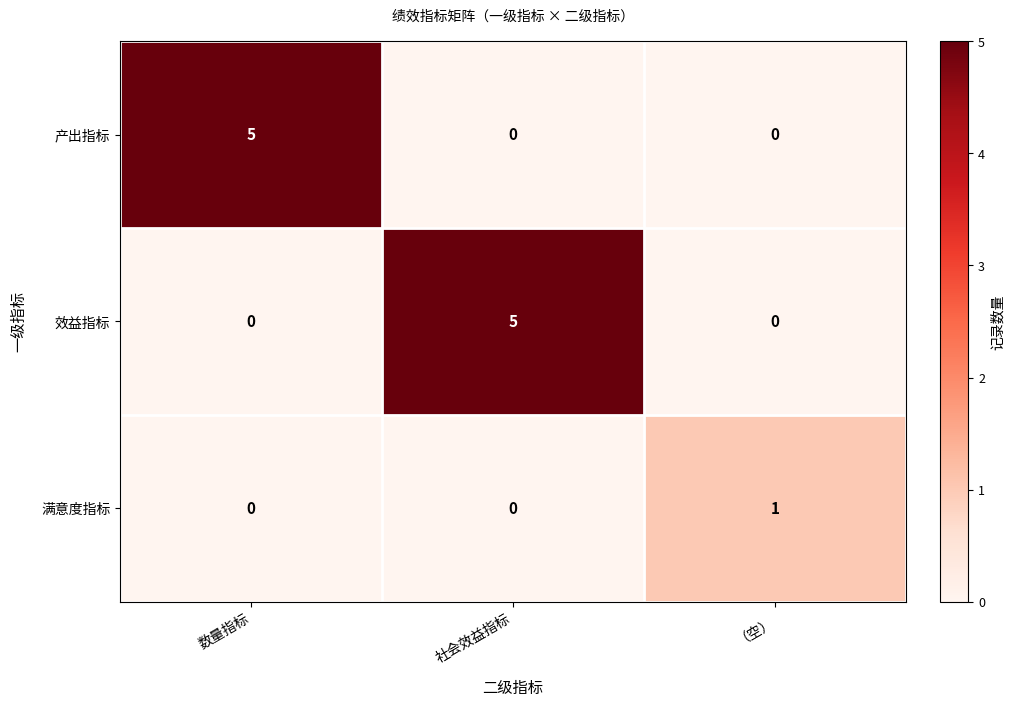

Which series changed the most between 数量指标 and （空）?

产出指标